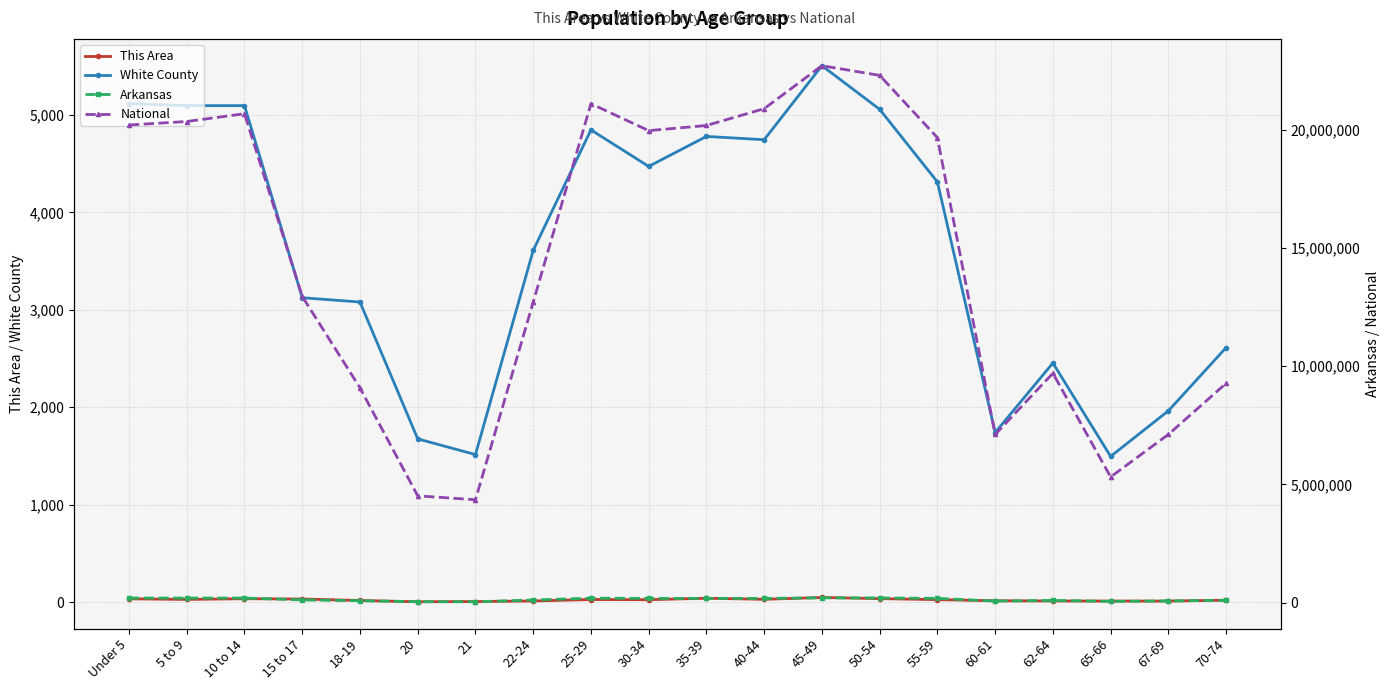

What is the value of the National point at the 7th from the left?

4354294